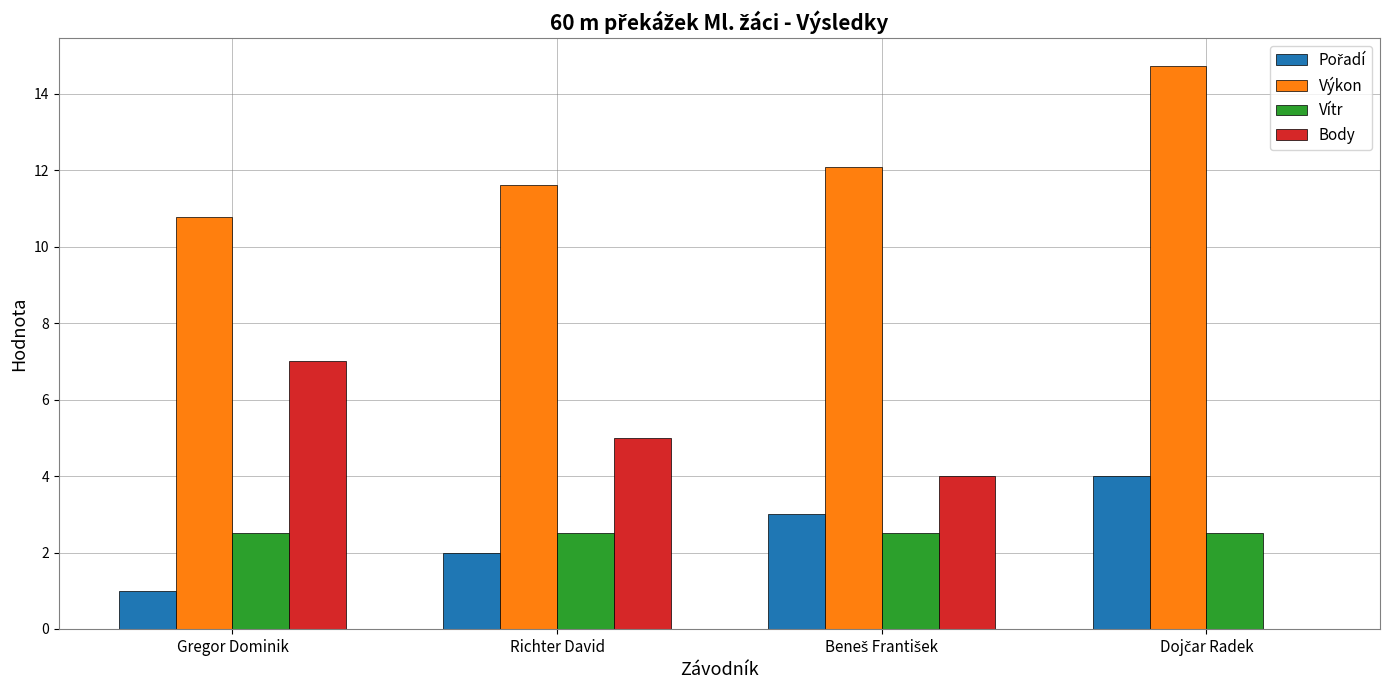

What is the sum of the Výkon values at Gregor Dominik and Richter David?

22.4